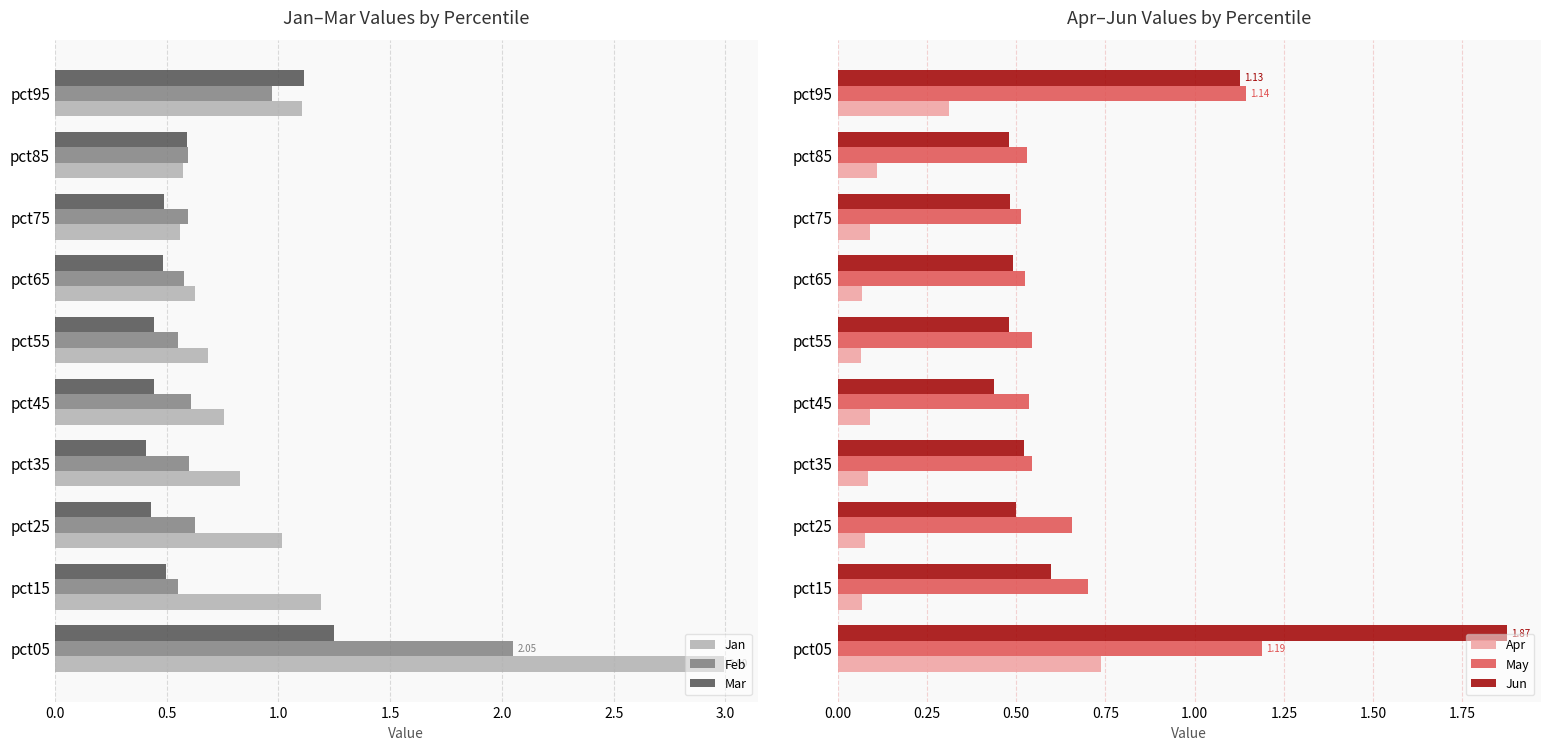

What is the sum of the Mar values at pct15 and pct65?

1.0